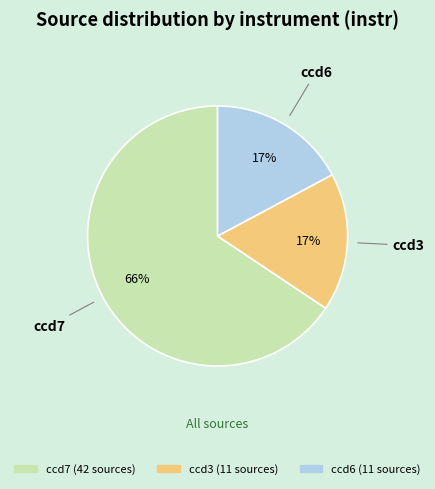

Is there any slice that represents more than half of the pie?

Yes